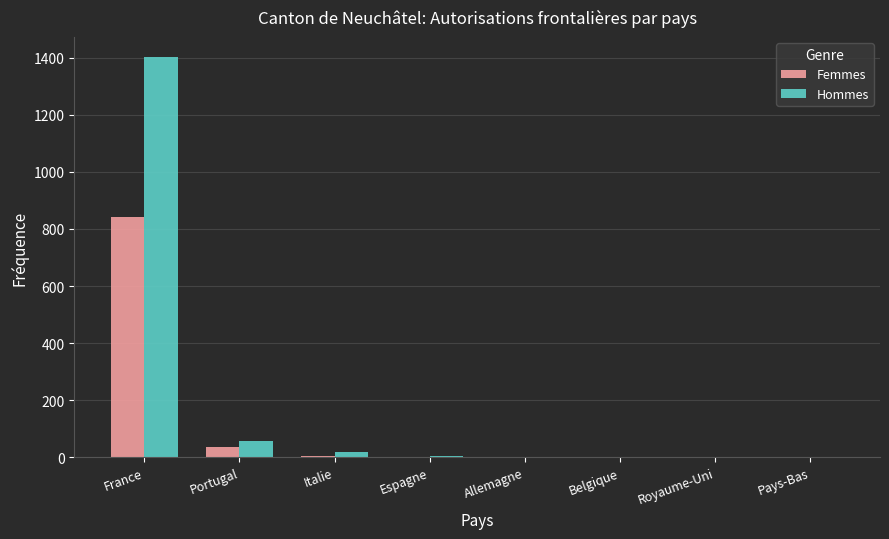

How many groups of bars are there?

8